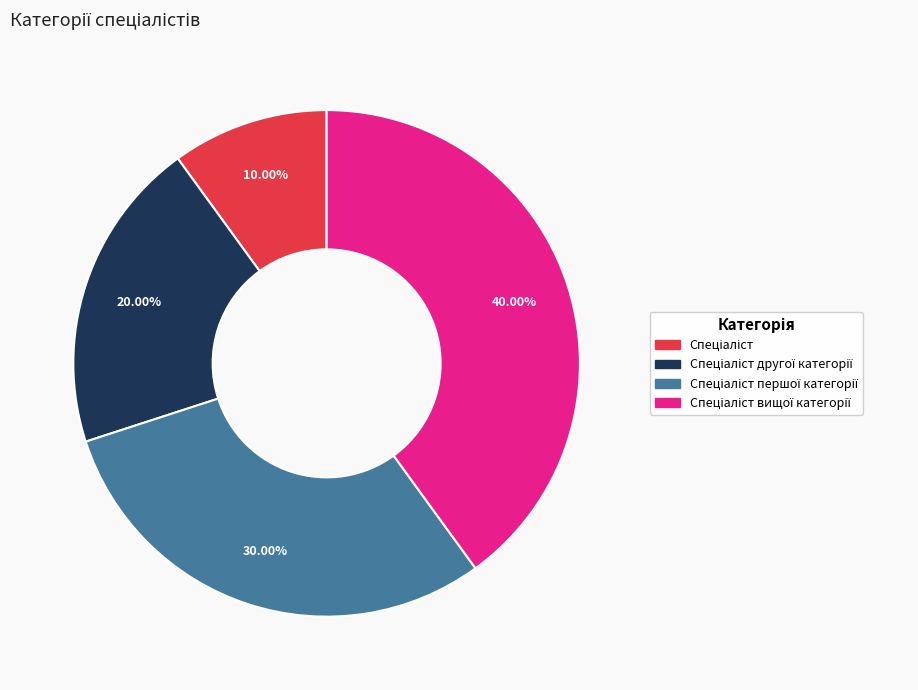

Does any single category account for the majority?

No